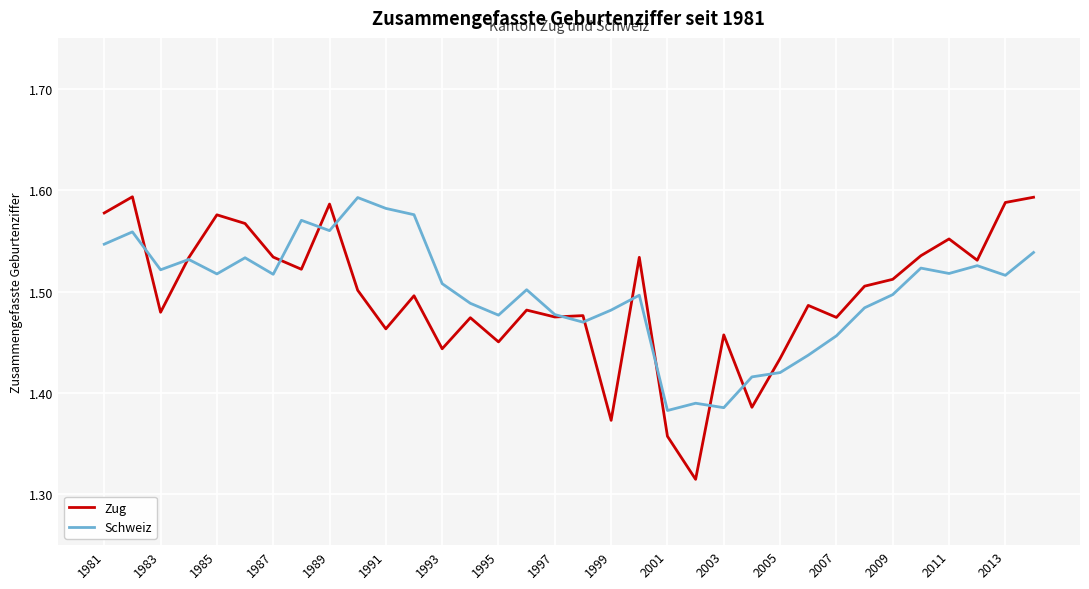

Which series has the largest range (max minus min)?

Zug